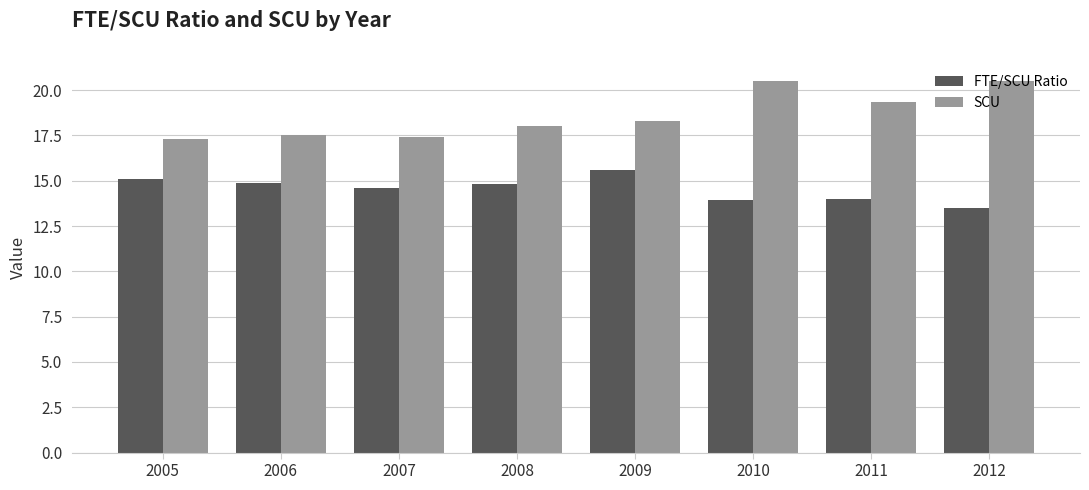

The SCU series shows 20.5 at 2010. True or false?

True